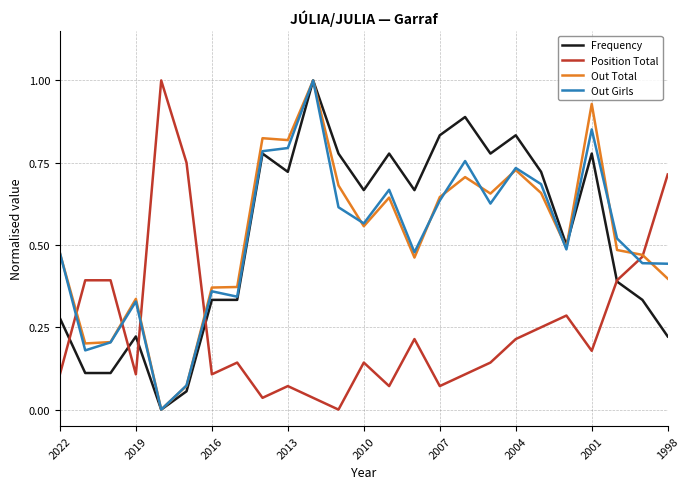

What is the highest value of the Out Girls series?

1.0